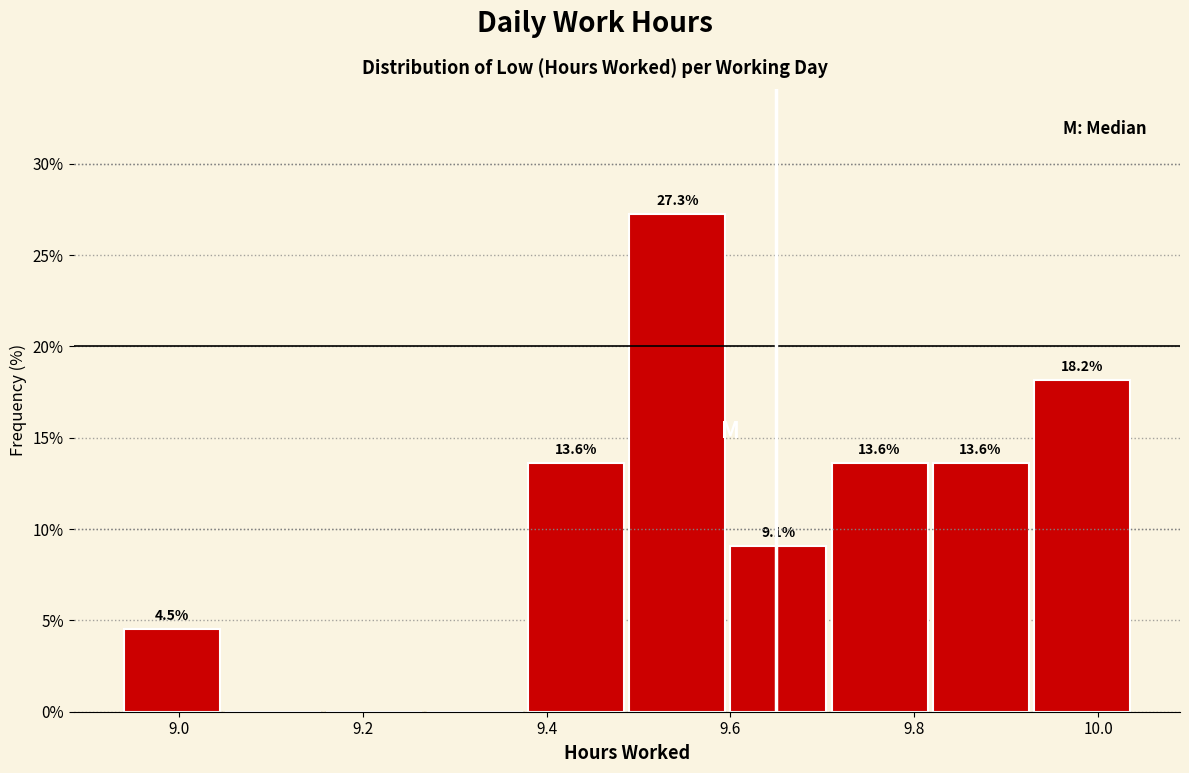

Over which range of the x-axis is the bar tallest?

9.49 to 9.60